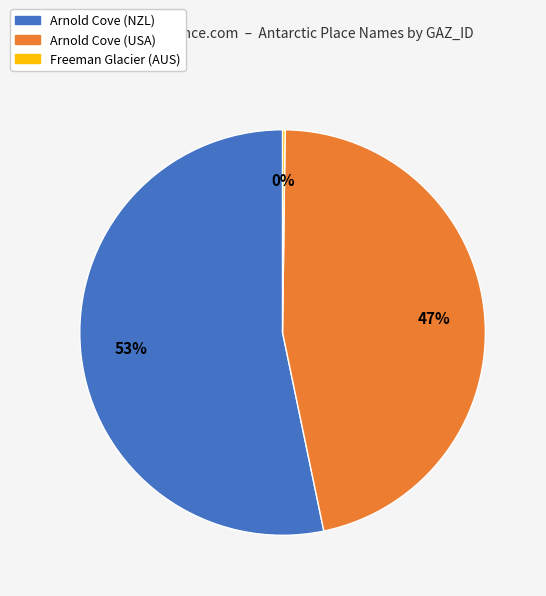

To the nearest percent, what is the difference between the largest and smallest slice percentages?

53%